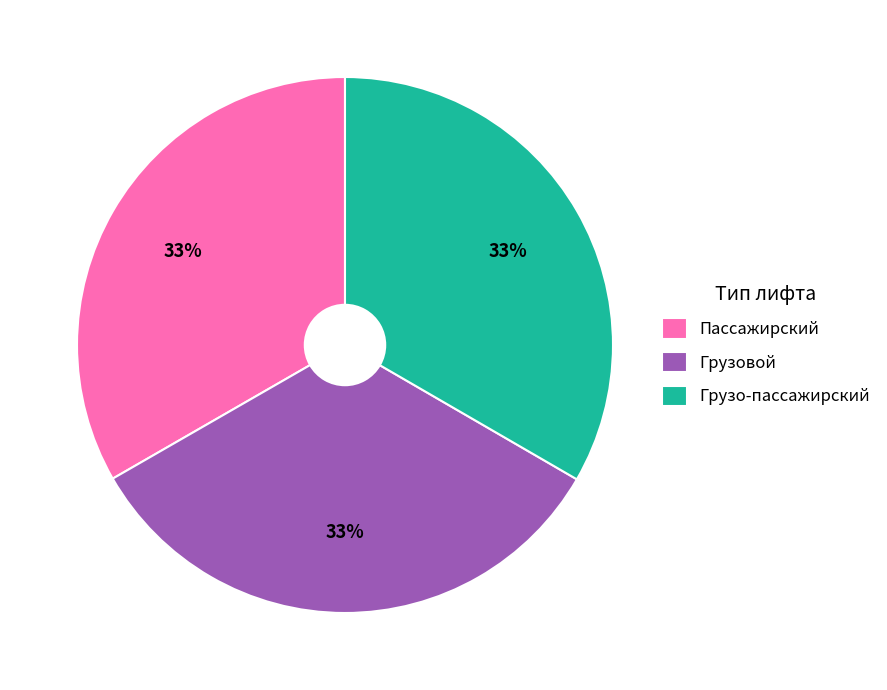

Count the number of slices in the pie.

3